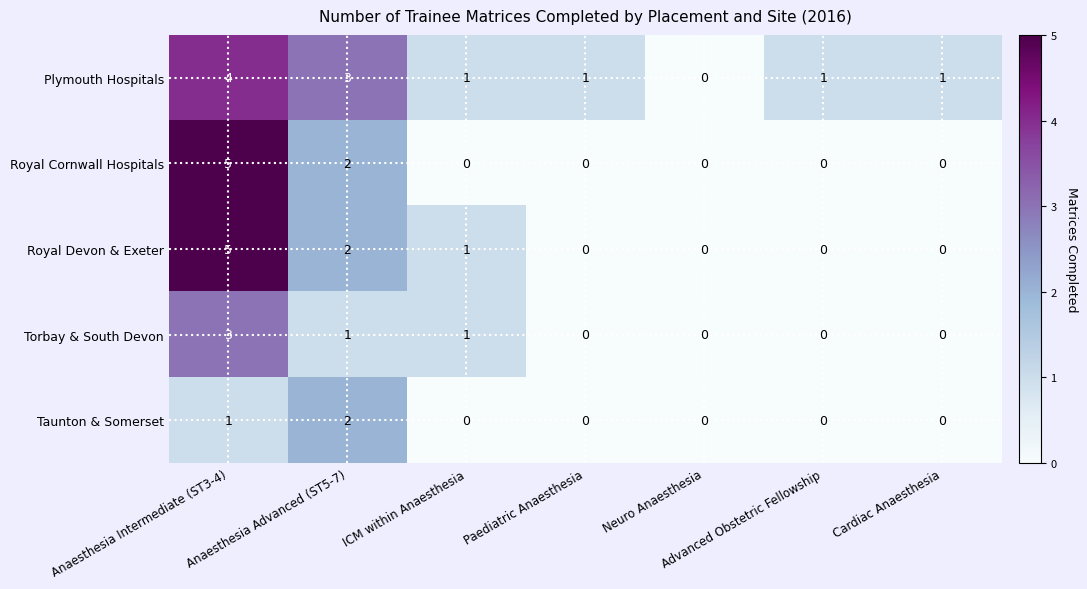

What is the difference between the maximum and minimum values in the Torbay & South Devon series?

3